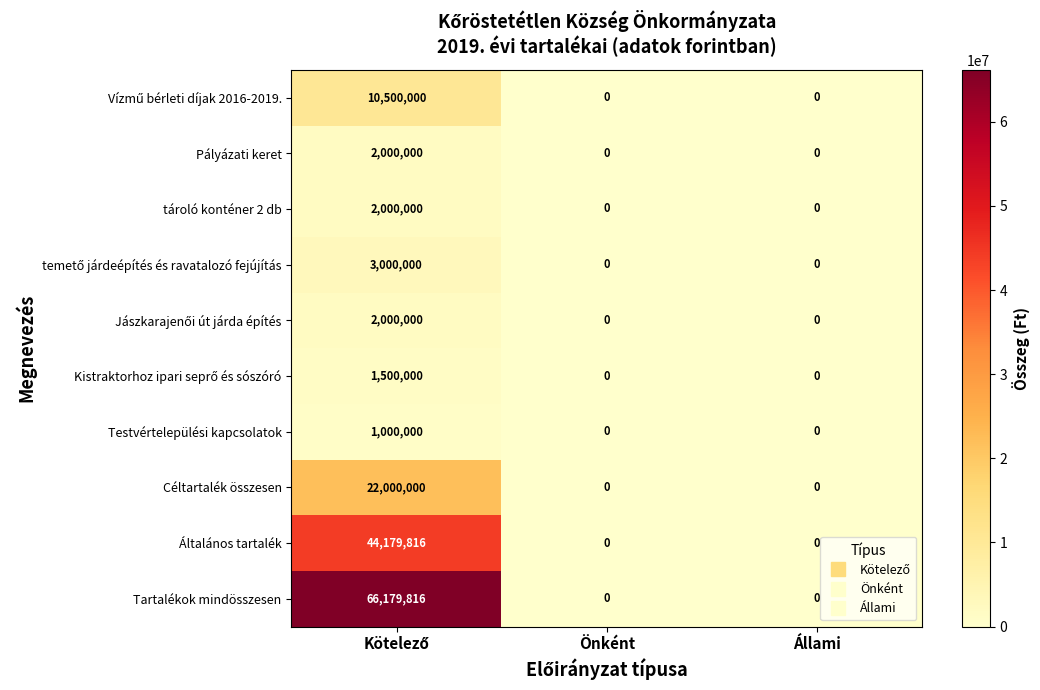

At how many categories does at least one series exceed 26933715?

1